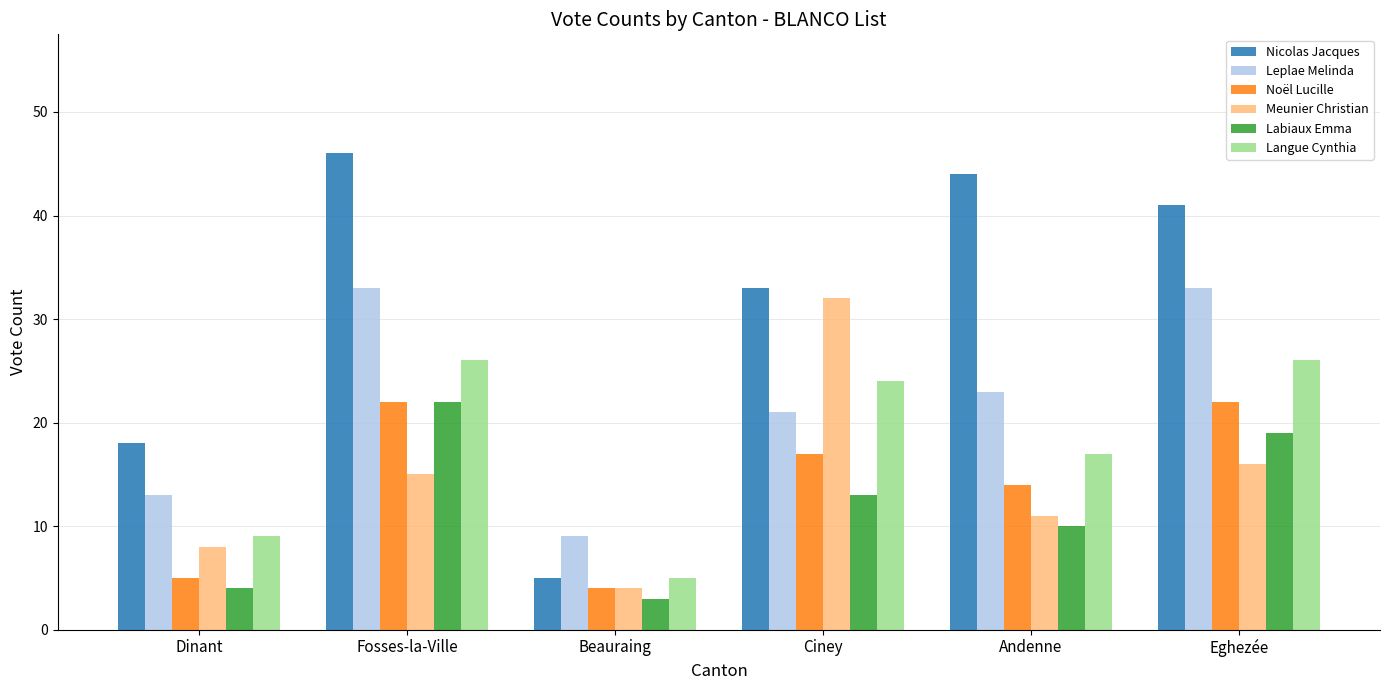

What is the total value across all series at Eghezée?

157